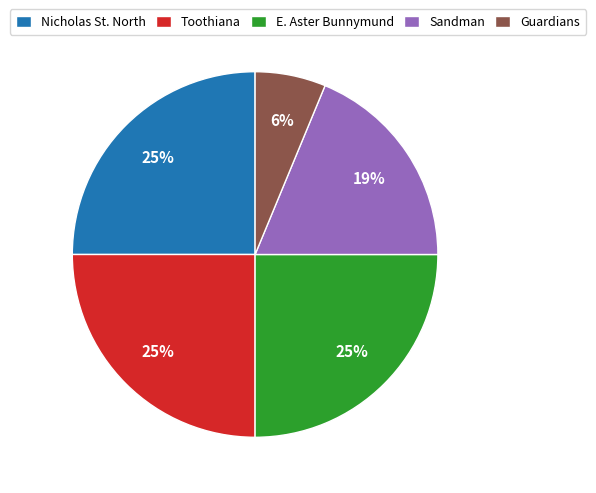

Count the number of slices in the pie.

5